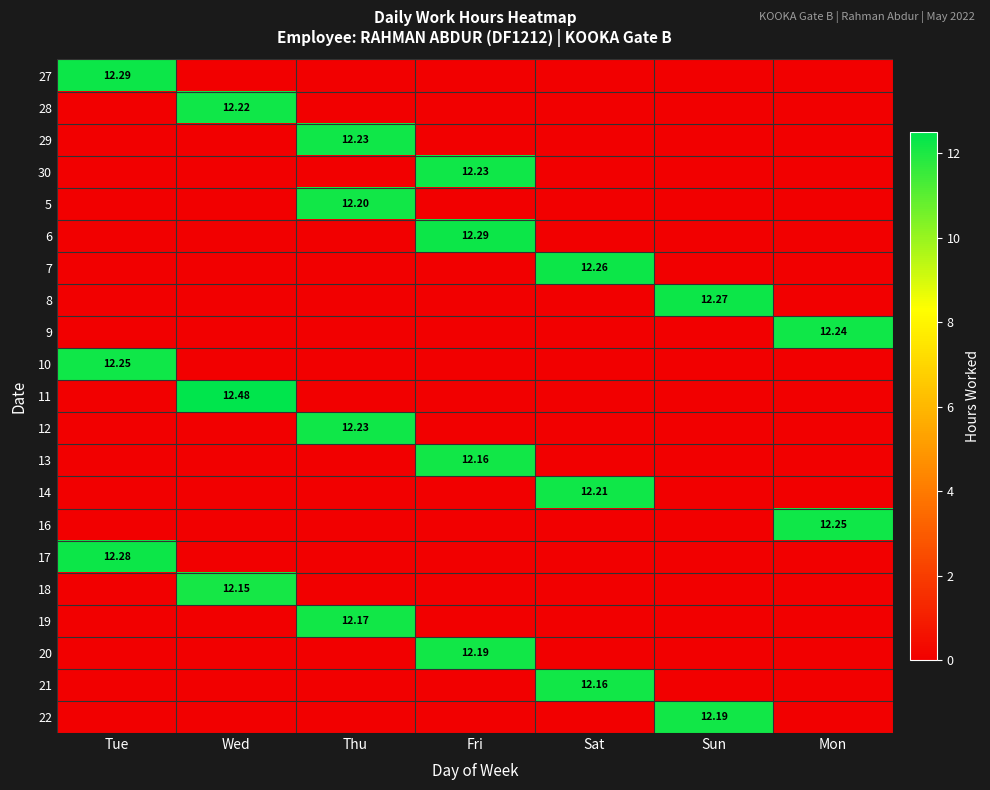

Between Wed and Fri, which is larger?

Wed